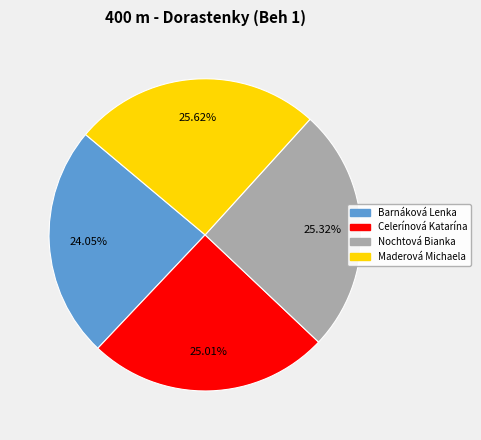

Which has a higher value, Barnáková Lenka or Nochtová Bianka?

Nochtová Bianka